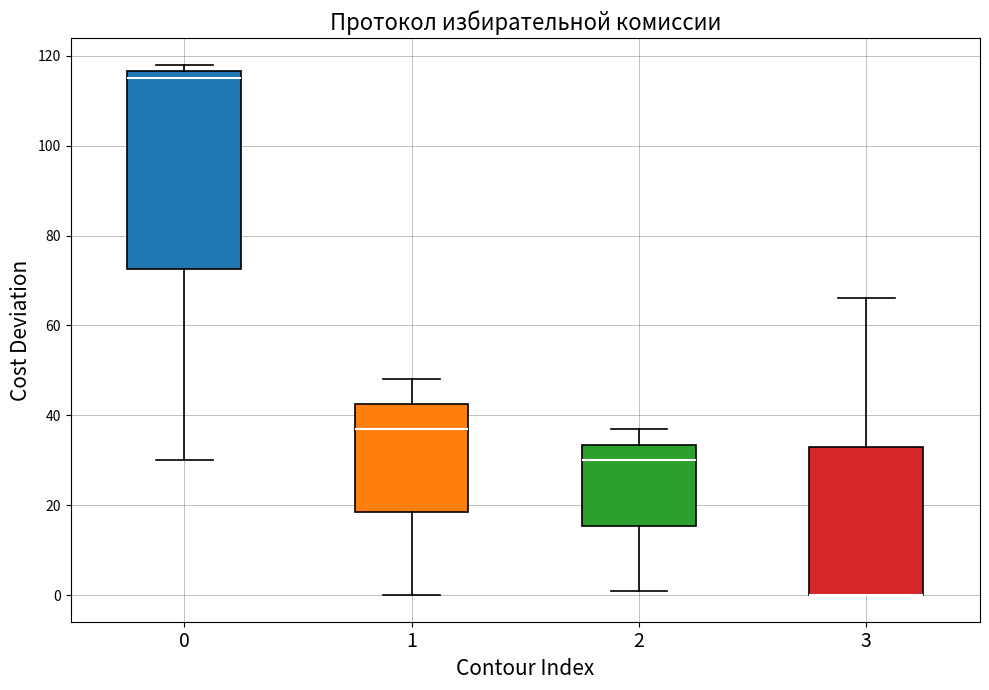

Reading left to right, transcribe this box plot: for each box, give where its median line is, the range the box spans, and where its two whiskers end, as read against the y-axis. The values are not printed on the chart, so give them approximately, as read against the axis.

0: median 116 (just below the box's upper edge), box 72 to 116, whiskers 30 to 118
1: median 38, box 18 to 42, whiskers 0 to 48
2: median 30, box 16 to 34, whiskers 2 to 38
3: median 0 (drawn on the box's lower edge), box 0 to 34, whiskers 0 to 66